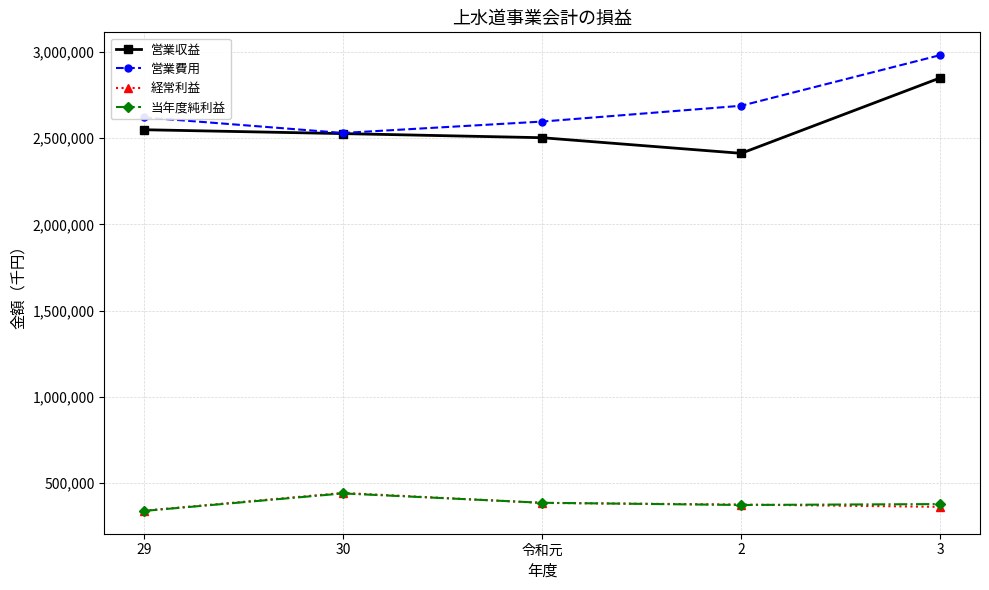

At which category is the sum across all series the highest?

3